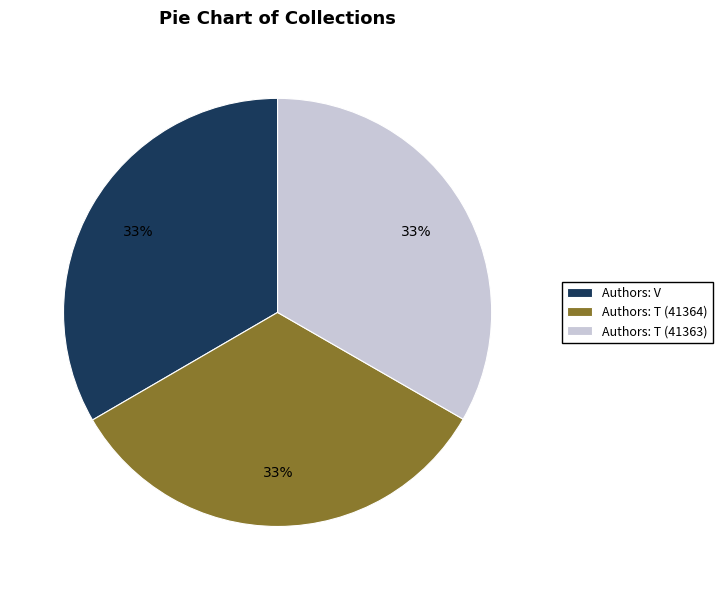

Does Authors: V represent more than half of the total?

No